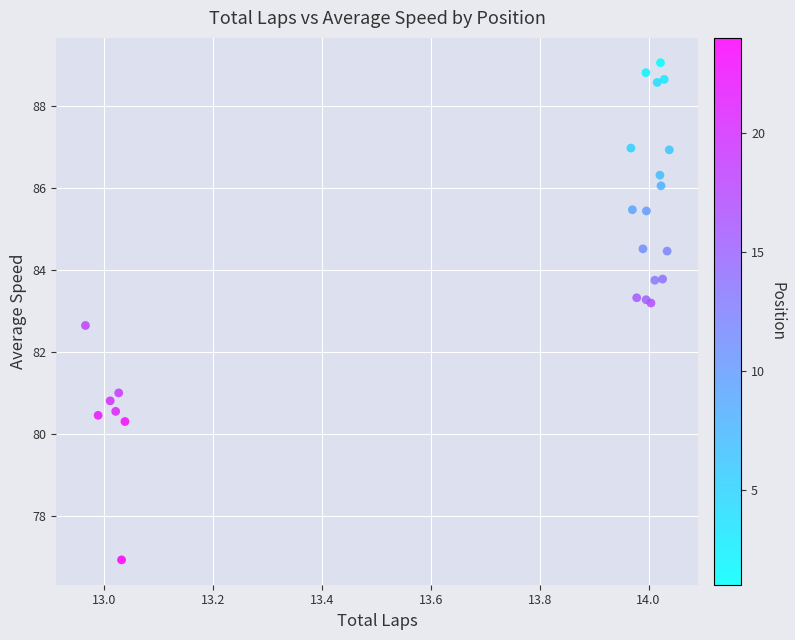

What Y value in the scatter plot is closest to 82?

82.6